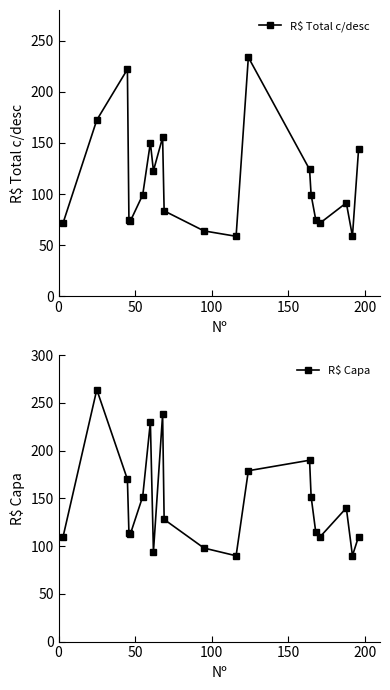

True or false: R$ Capa and R$ Total c/desc intersect in this chart.

True